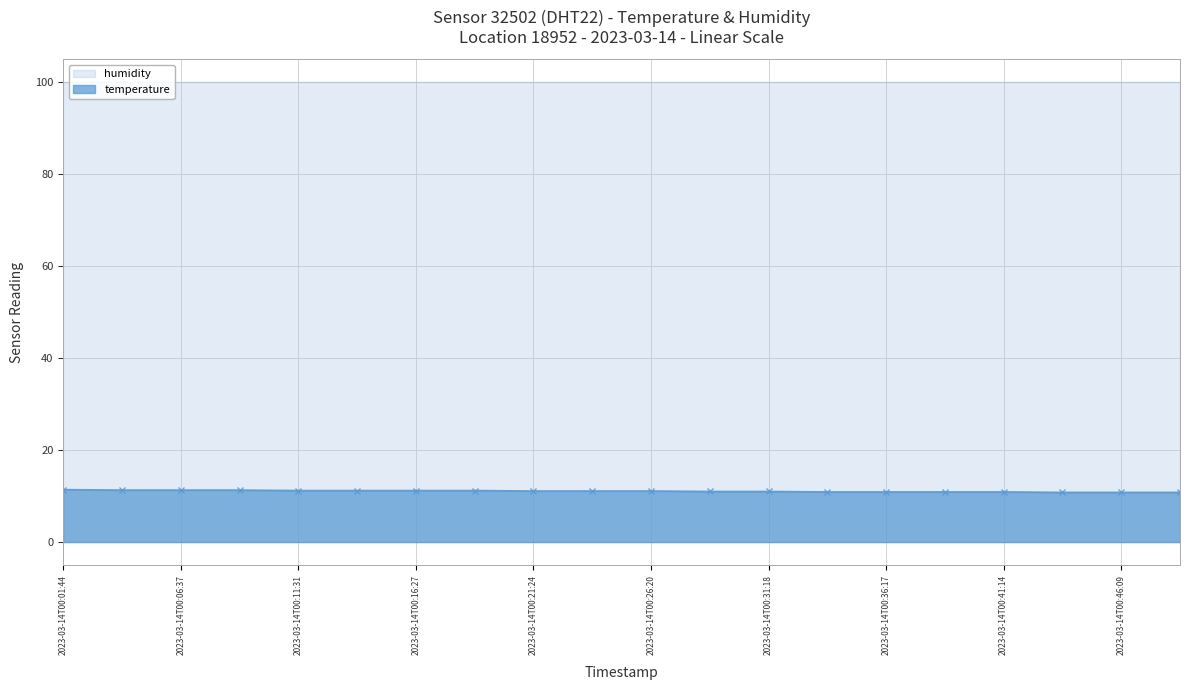

What is the average value?

11.1